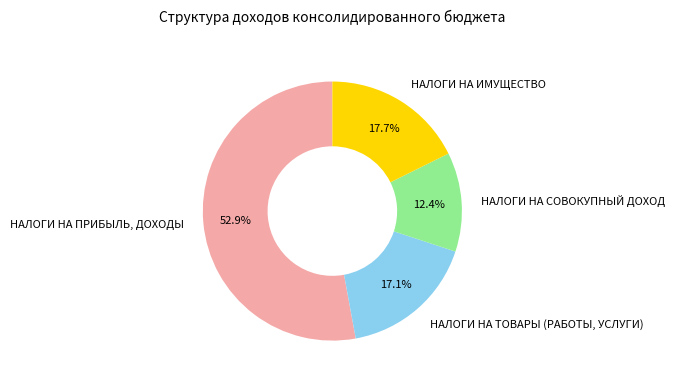

Which category accounts for the majority?

НАЛОГИ НА ПРИБЫЛЬ, ДОХОДЫ